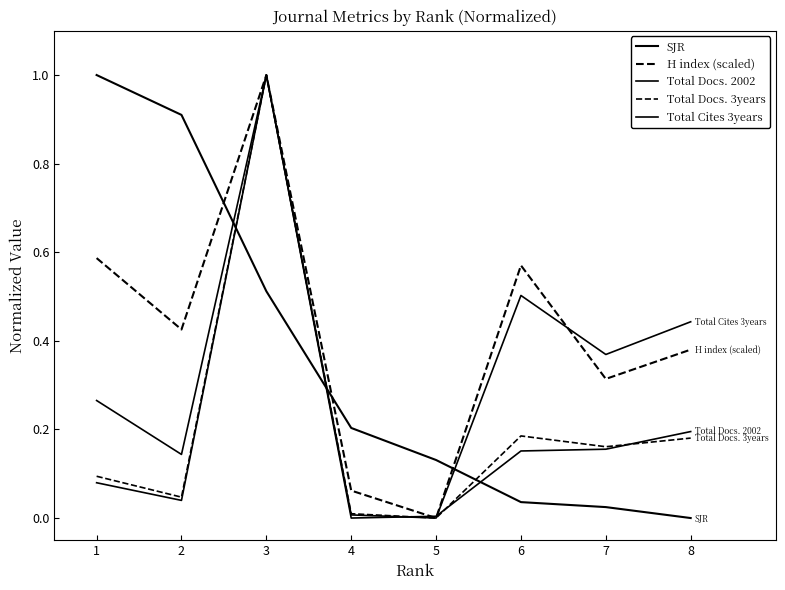

How many lines are shown in the chart?

5